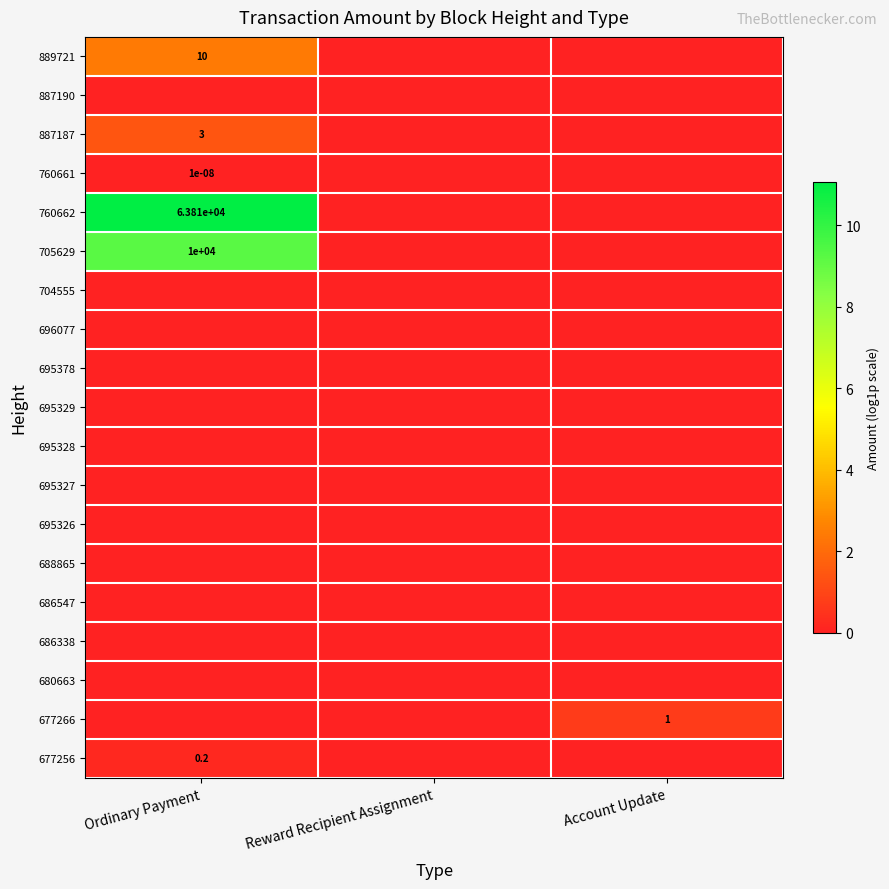

The value of 889721 at Ordinary Payment is 4.7. True or false?

False